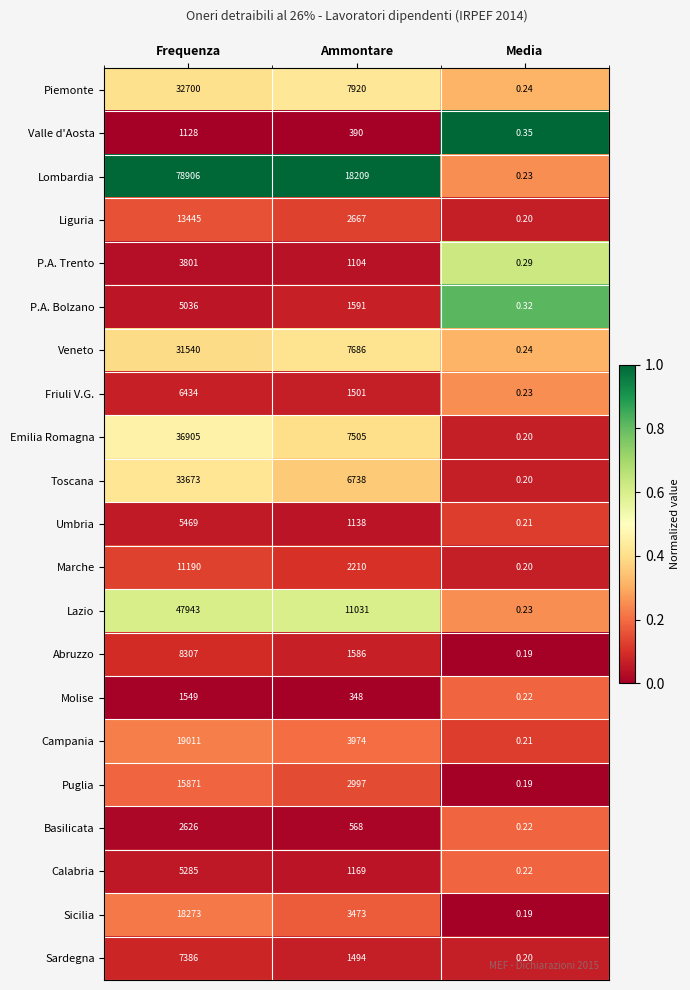

List the series in order of their peak value, highest first.

Lombardia, Lazio, Emilia Romagna, Toscana, Piemonte, Veneto, Campania, Sicilia, Puglia, Liguria, Marche, Abruzzo, Sardegna, Friuli V.G., Umbria, Calabria, P.A. Bolzano, P.A. Trento, Basilicata, Molise, Valle d'Aosta